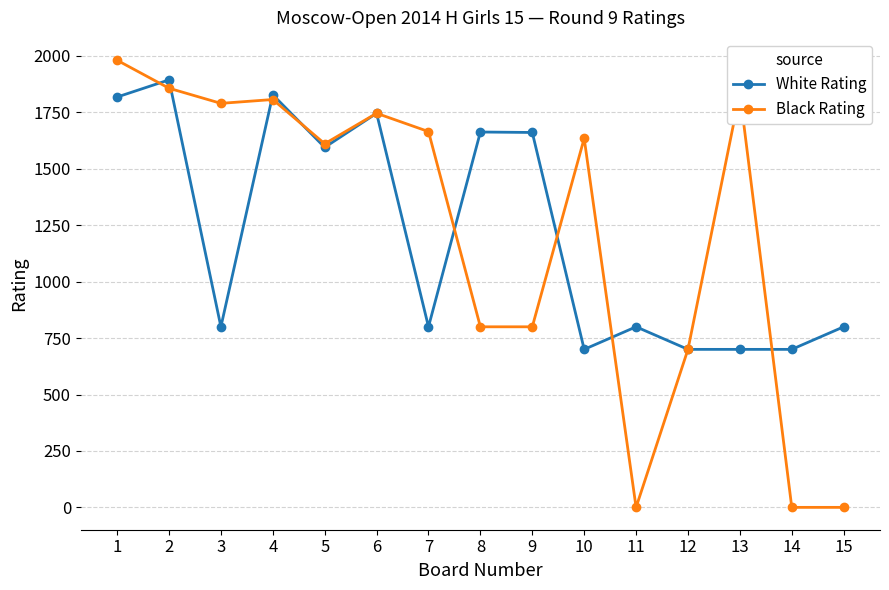

The Black Rating series shows -1109 at 11. True or false?

False